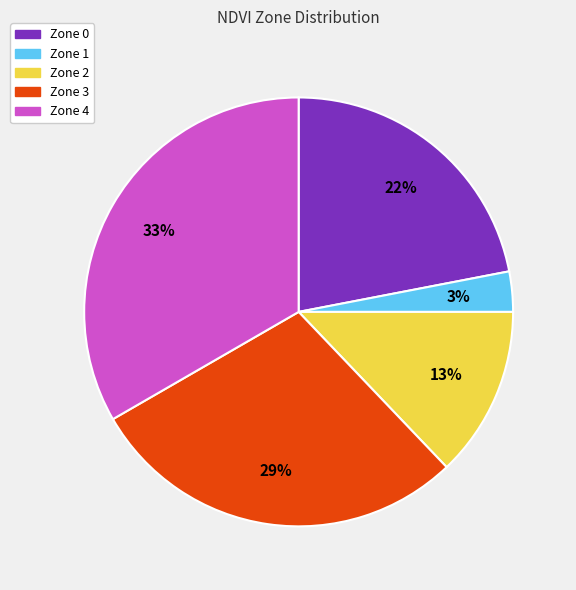

Which category has the biggest portion of the pie?

Zone 4